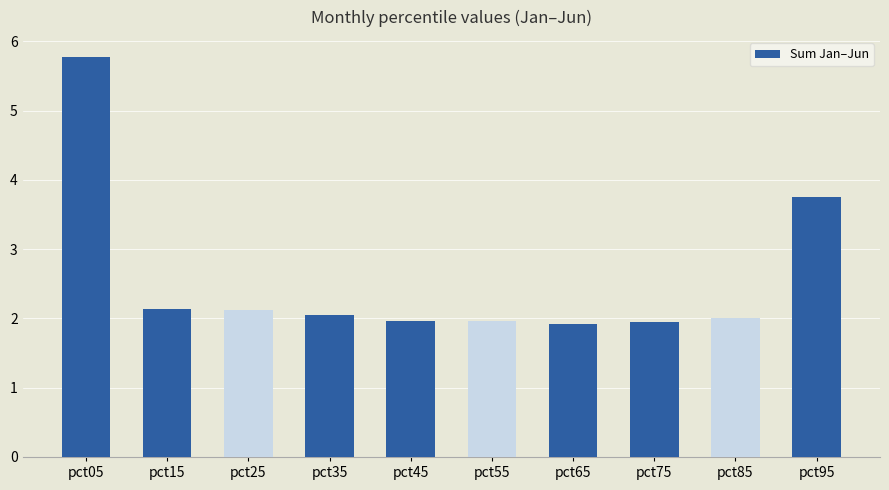

What is the approximate value at pct65?

1.9